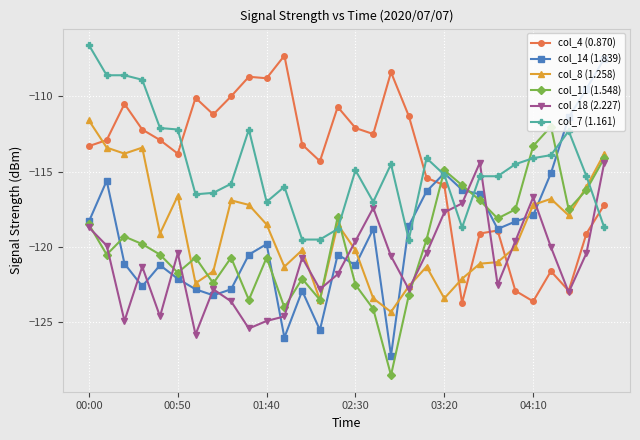

True or false: col_8 (1.258) has more than 1 interior local peaks.

True